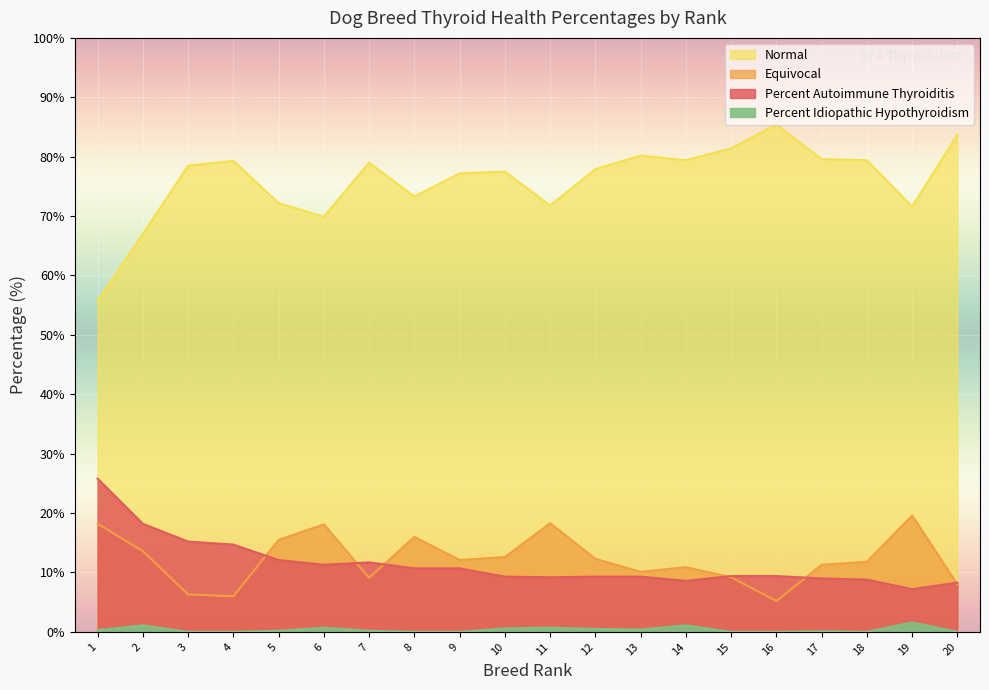

What value does the total_percent_equivocal series have at 10?

12.6